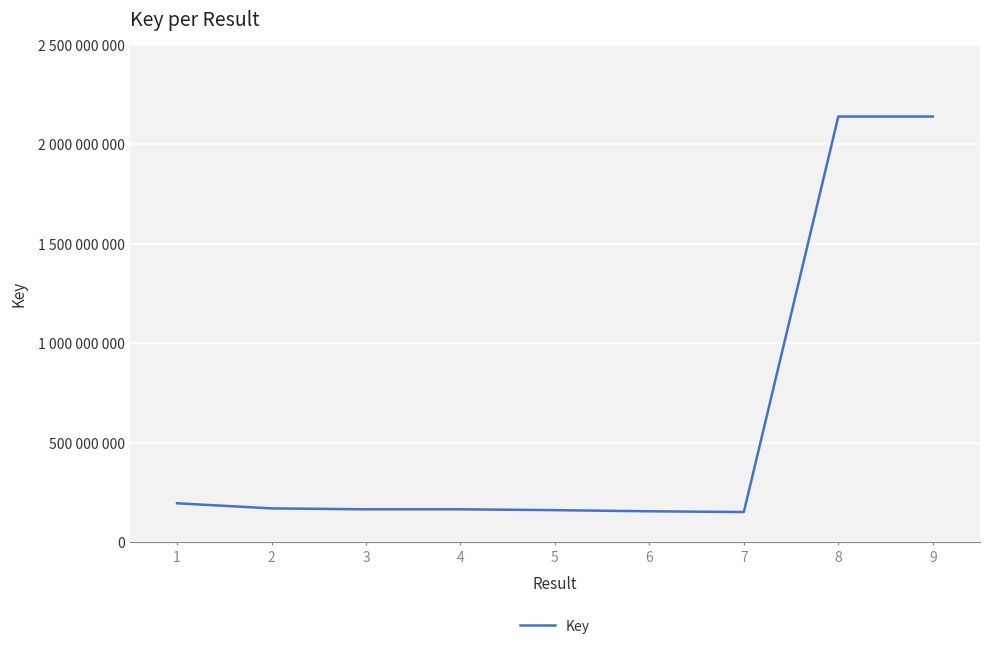

Reading right to left, list all the values displayed in this chart.

9=2139648075	8=2139647670	7=151999664	6=155741347	5=161504607	4=165667177	3=165667139	2=170319973	1=195912905